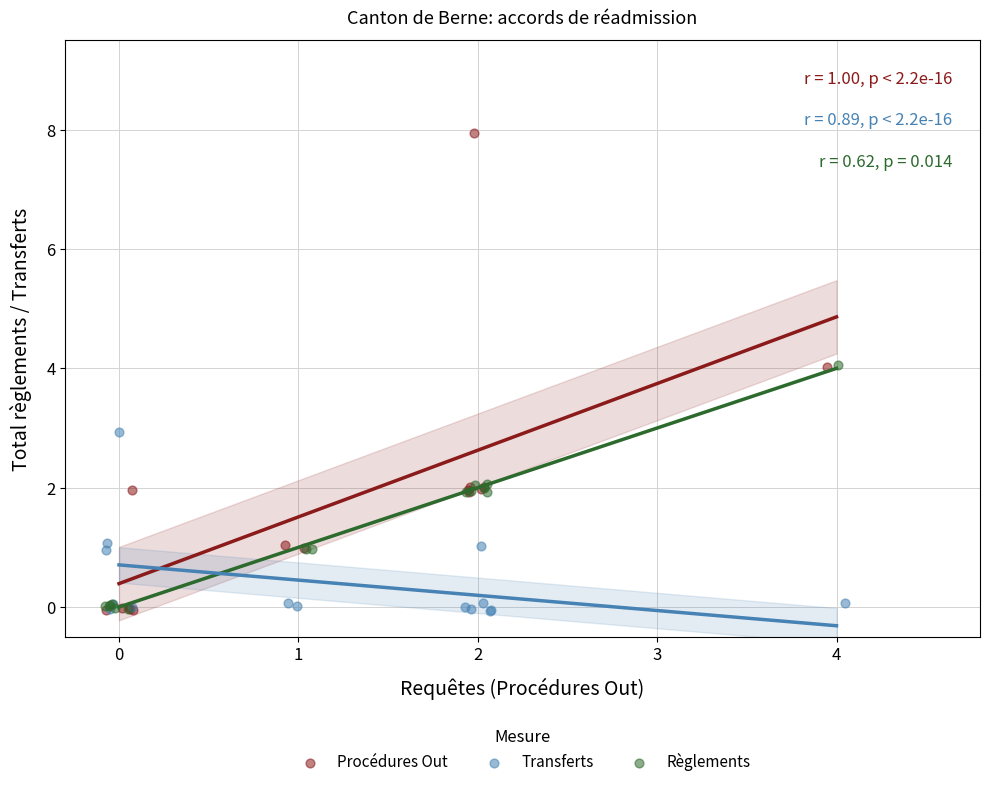

Which series has the largest Y range (max minus min)?

Procédures Out